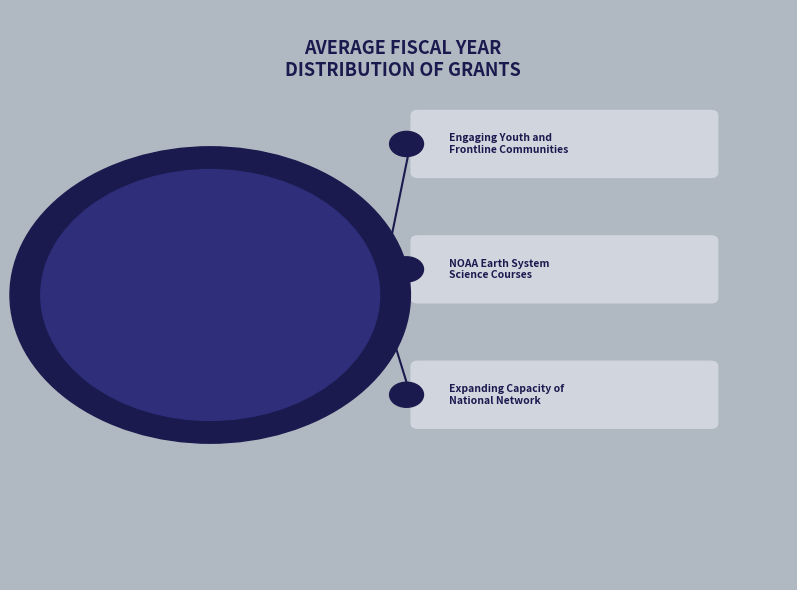

How many segments does this pie chart have?

3